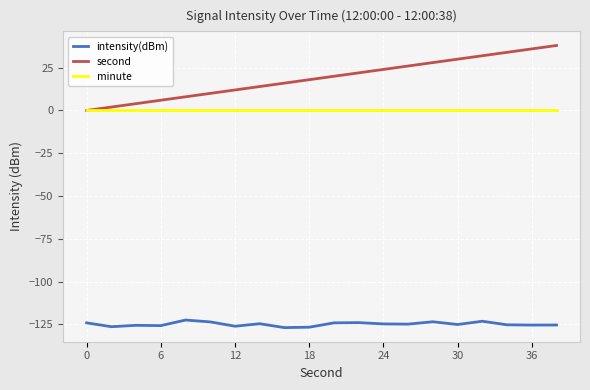

Which series has the largest total across all categories?

second